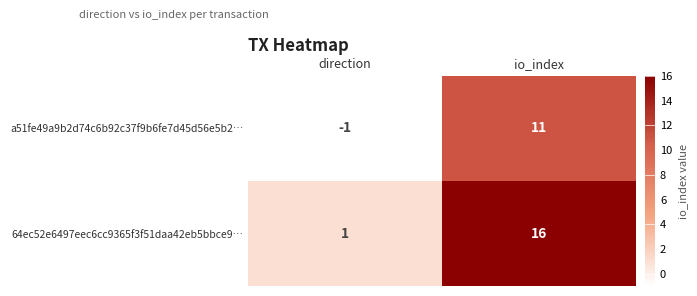

What is the spread (max minus min) of values at direction?

2